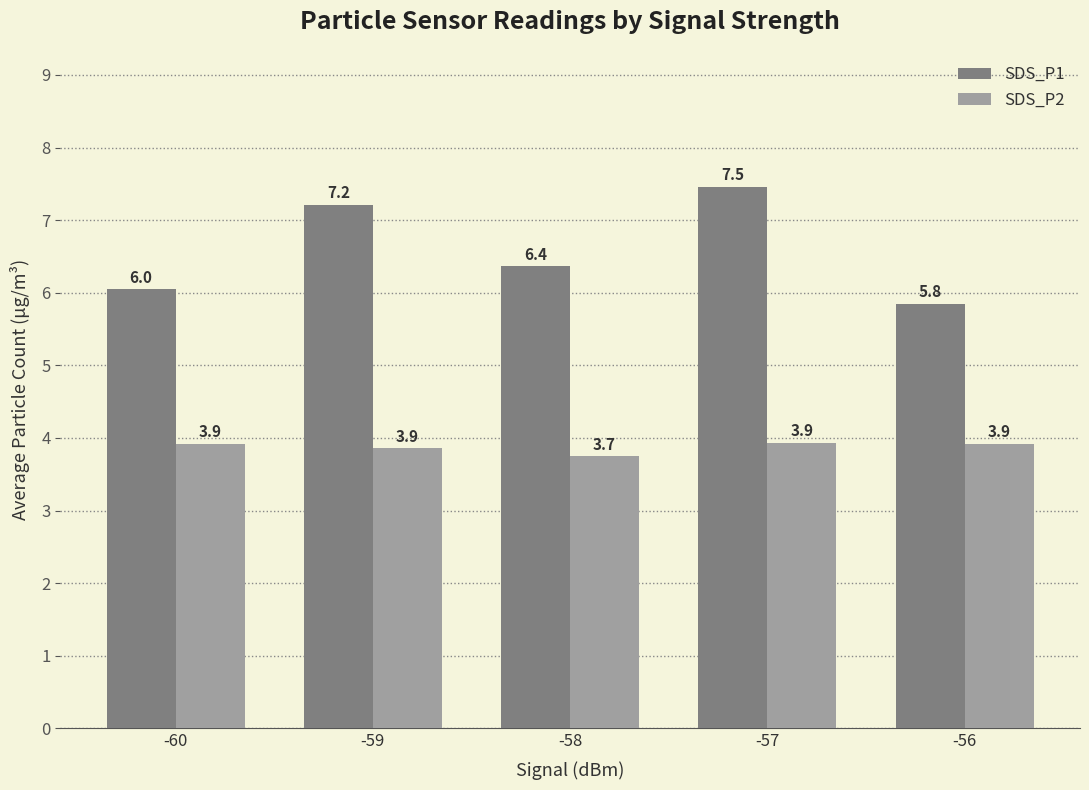

What is the maximum value for SDS_P2?

3.9